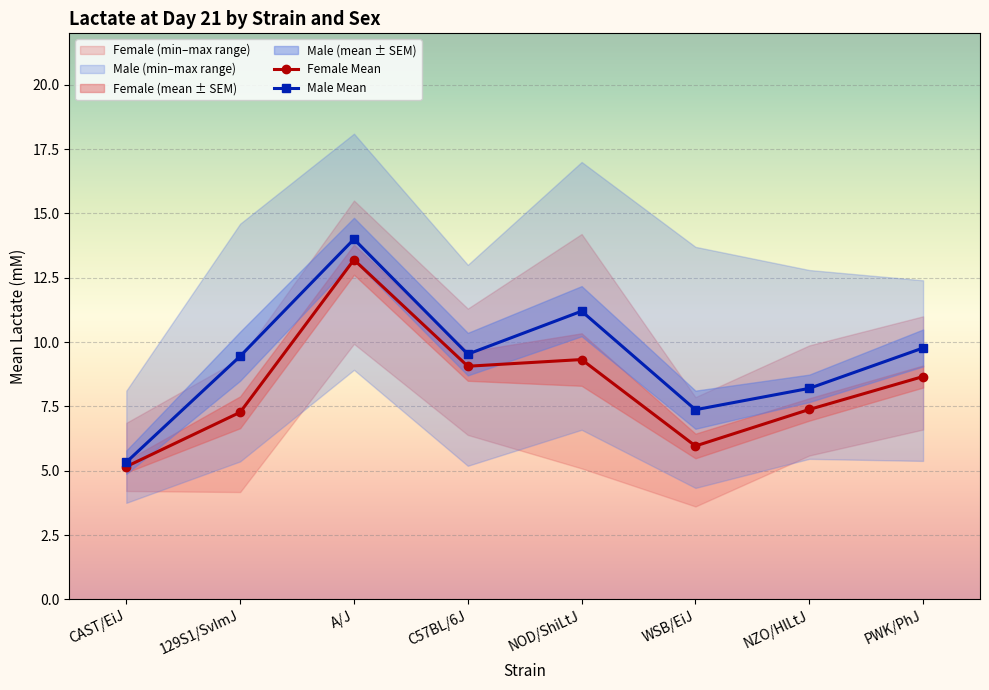

True or false: Female Mean and Male Mean cross at least once.

False